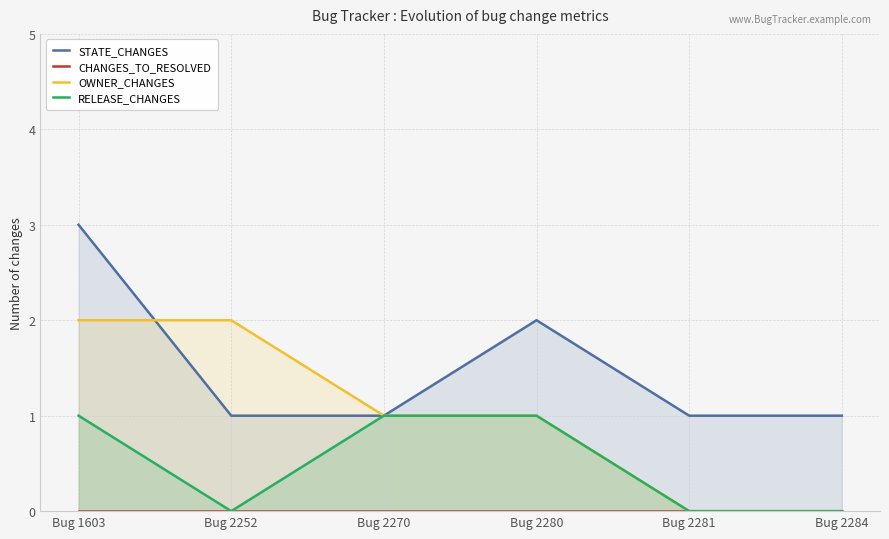

At which label does RELEASE_CHANGES reach its minimum?

Bug 2252